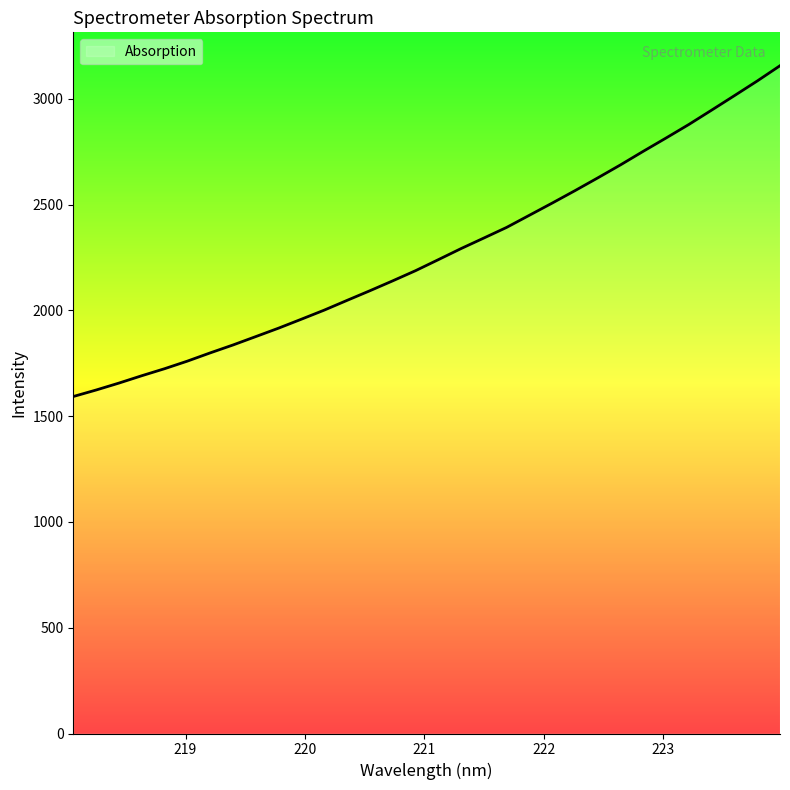

What is the difference between the second highest and minimum values?

1491.8